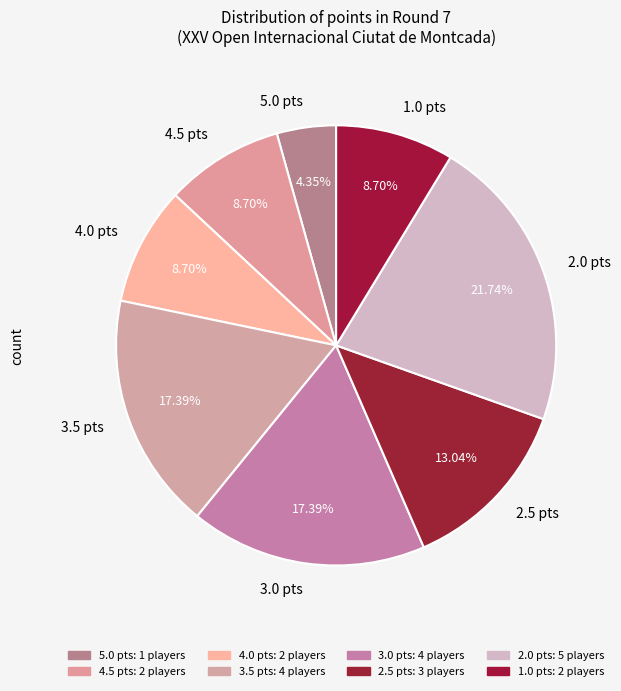

Is there any slice that represents more than half of the pie?

No